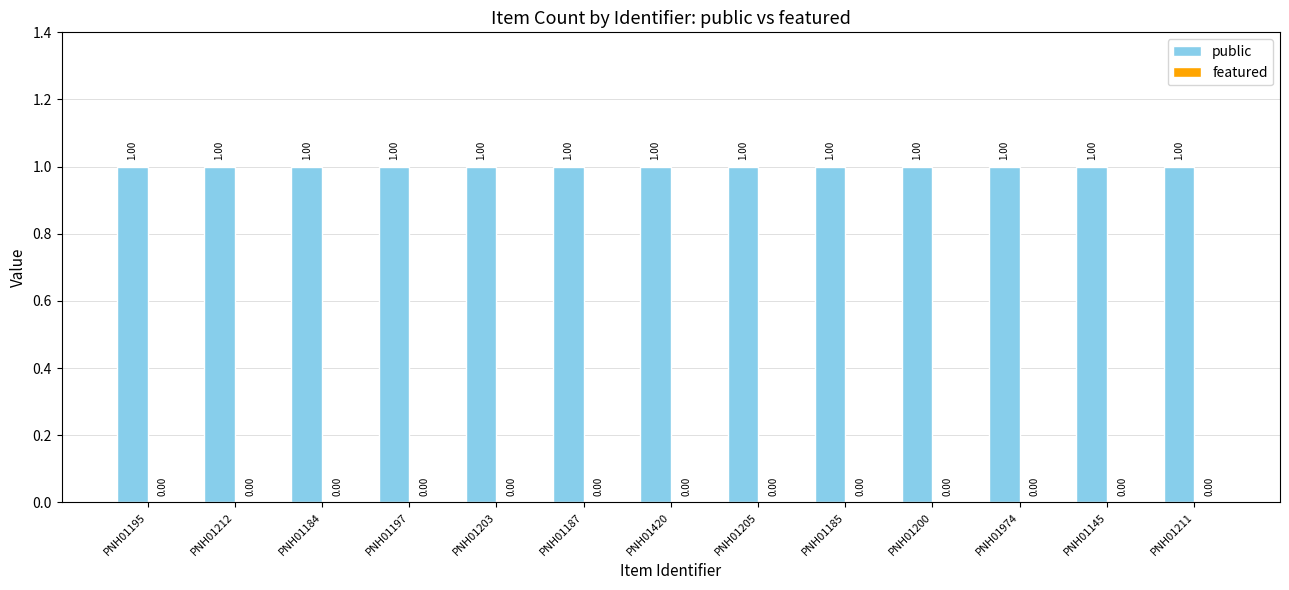

Is it true that featured equals 0 at PNH01187?

True